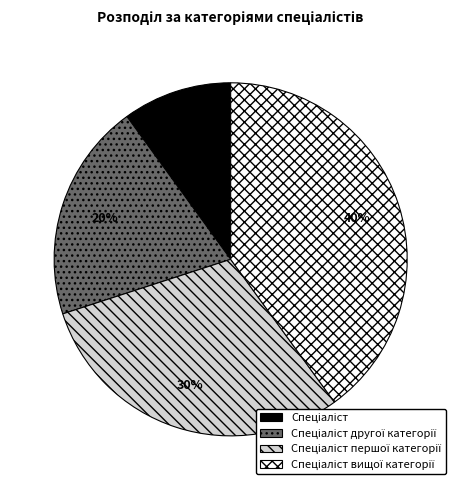

Does any single category account for the majority?

No